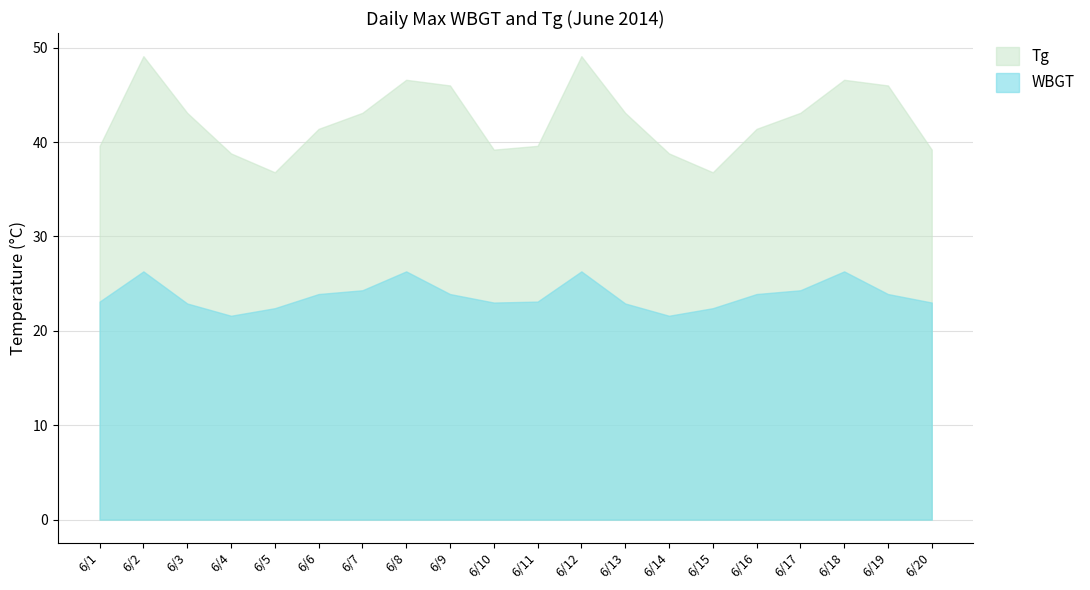

Where is the first local maximum for Tg?

6/2